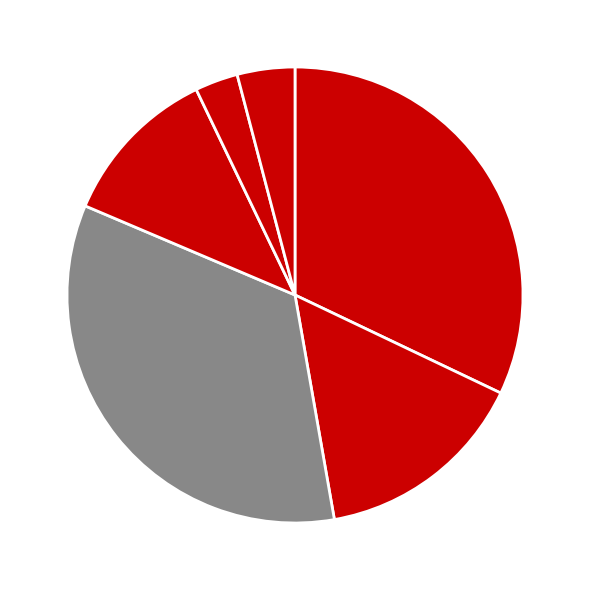

Which slice is the smallest?

DéFI